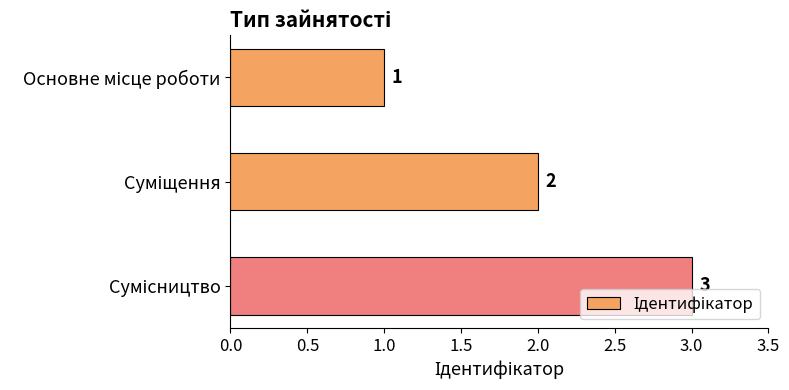

What is the sum of all values?

6